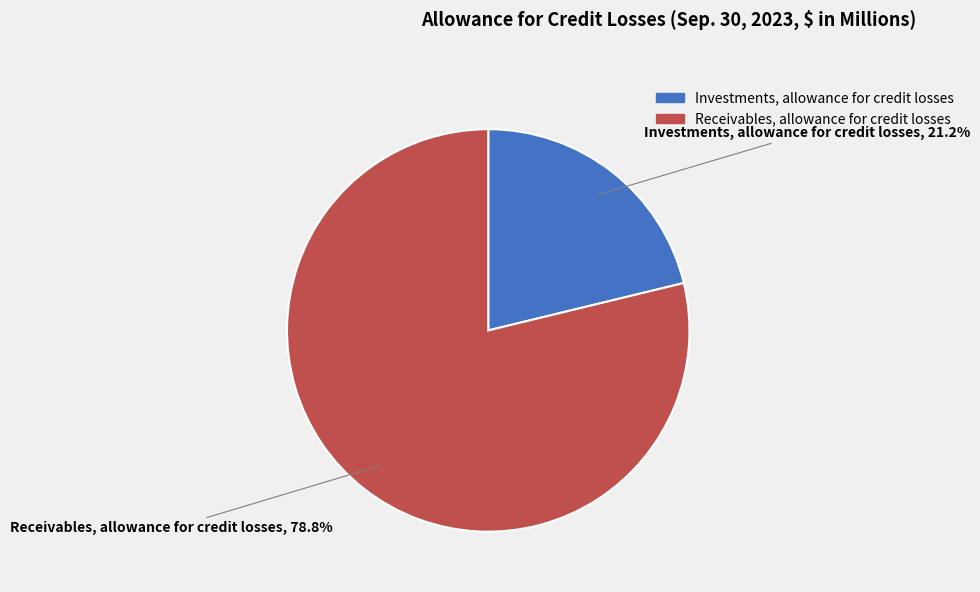

To the nearest percent, what is the difference between the Receivables, allowance for credit losses and Investments, allowance for credit losses slice percentages?

58%